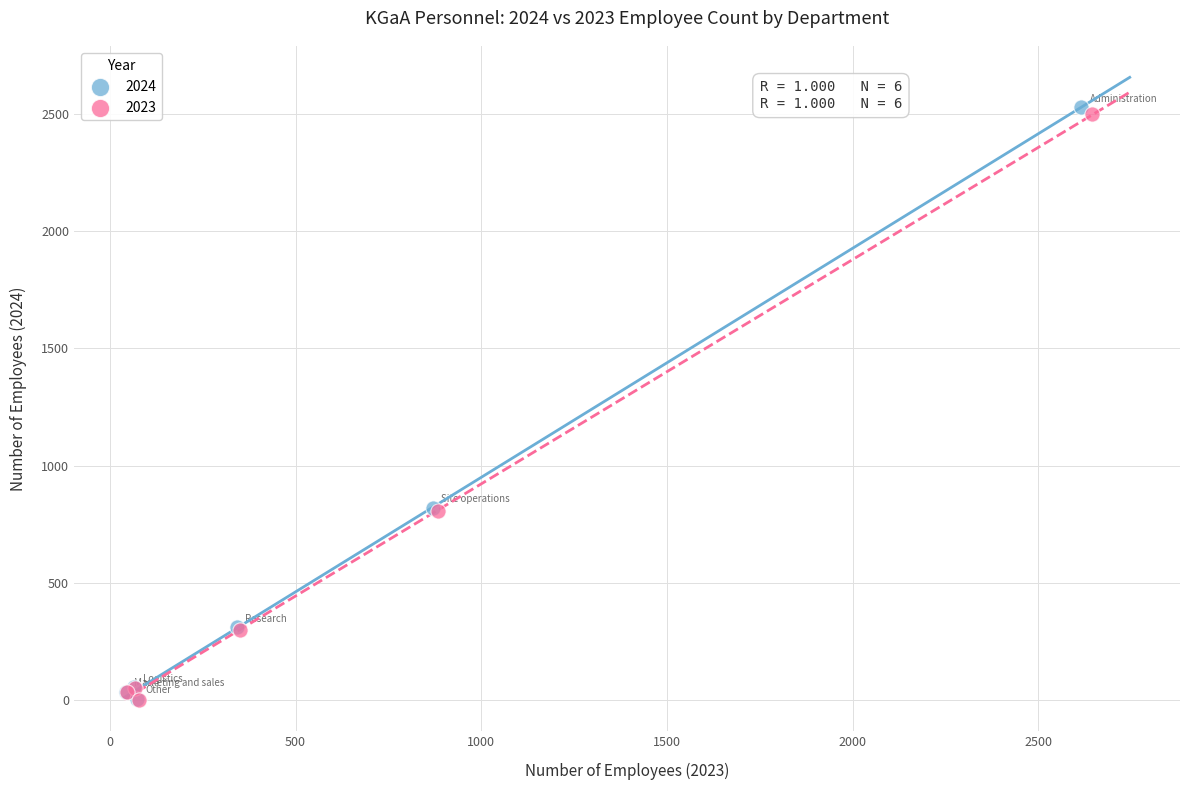

What are all the series names shown in the legend?

2024, 2023